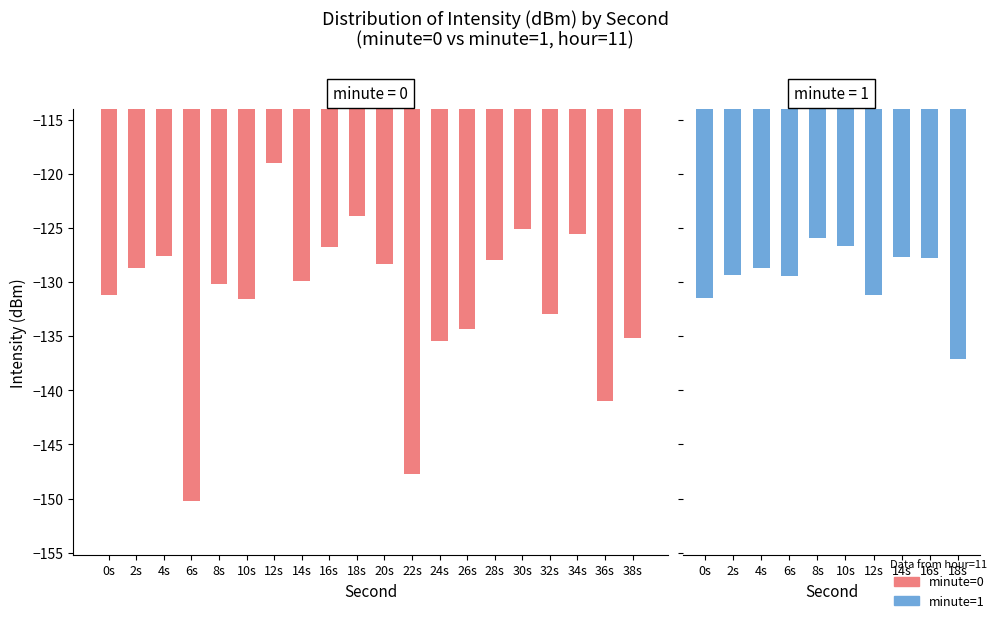

Where is max_intensity nearest to the value -122?

3